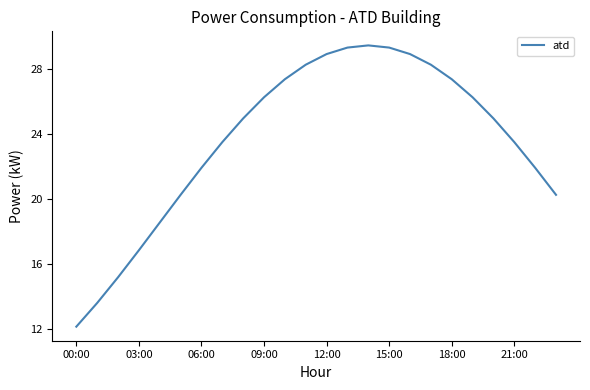

What is the average value?

23.7